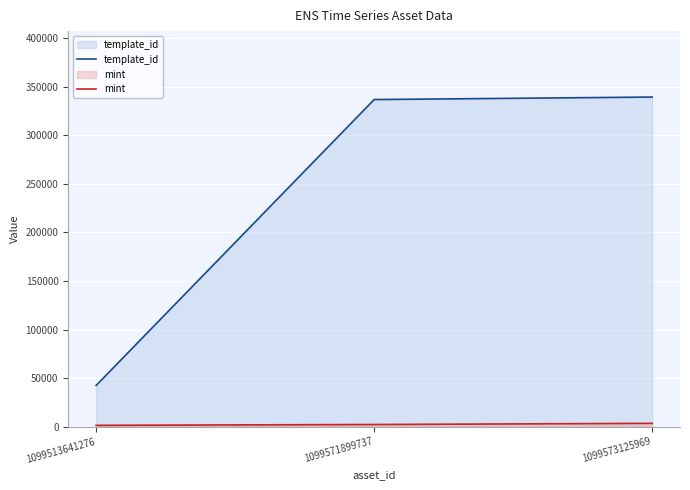

Reading left to right, extract all data points from this chart.

template_id: 1099513641276=42420	1099571899737=336643	1099573125969=339228
mint: 1099513641276=1420	1099571899737=2284	1099573125969=3473